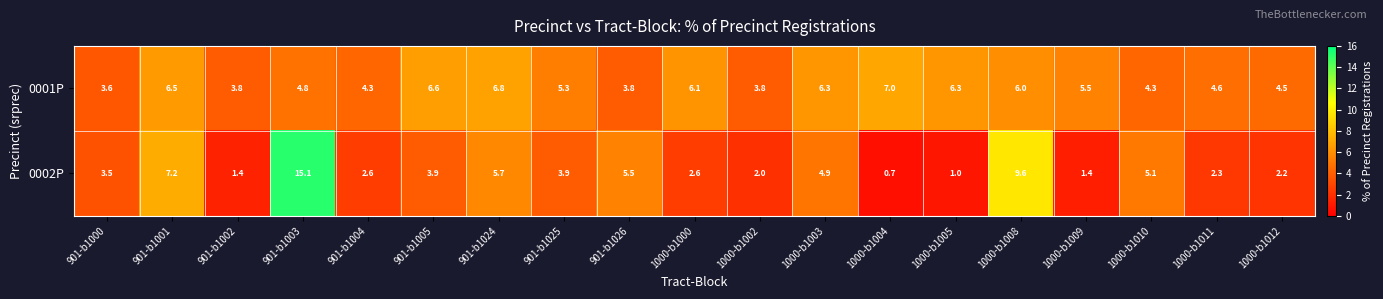

Which series has the largest total across all categories?

0001P